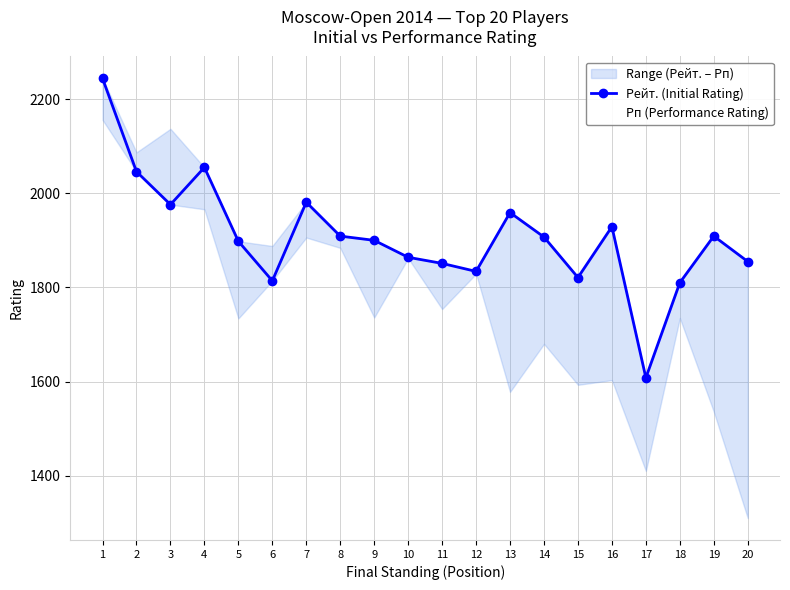

At which label is Рейт. (Initial Rating) closest to 1926?

16